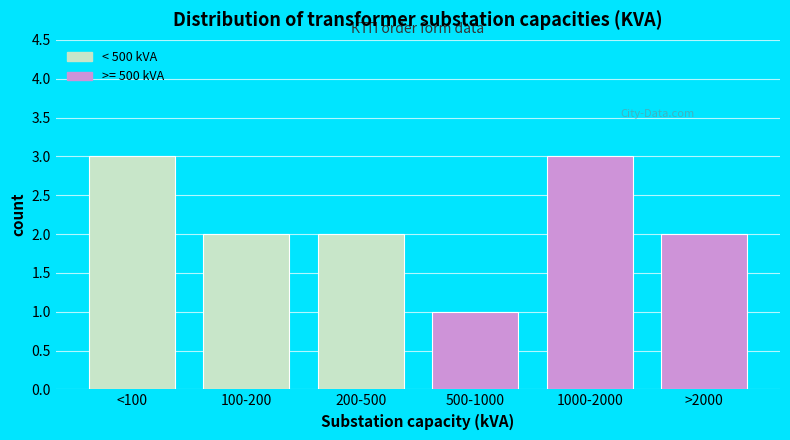

Reading right to left, transcribe all the data shown in this chart.

2	3	1	2	2	3